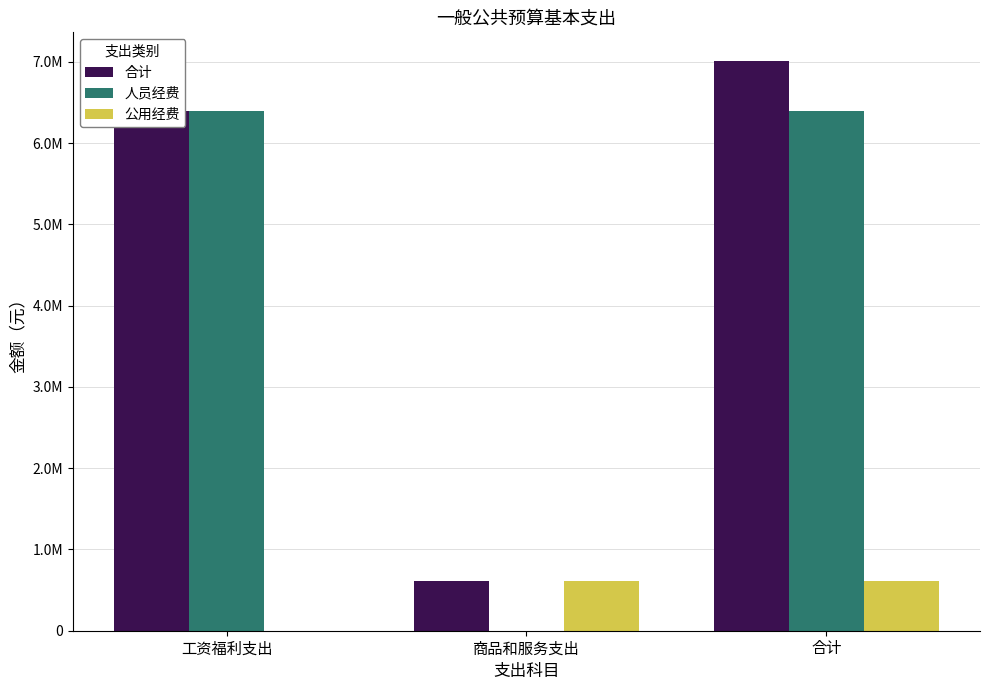

List the labels in order of 公用经费 value, largest first.

商品和服务支出, 合计, 工资福利支出